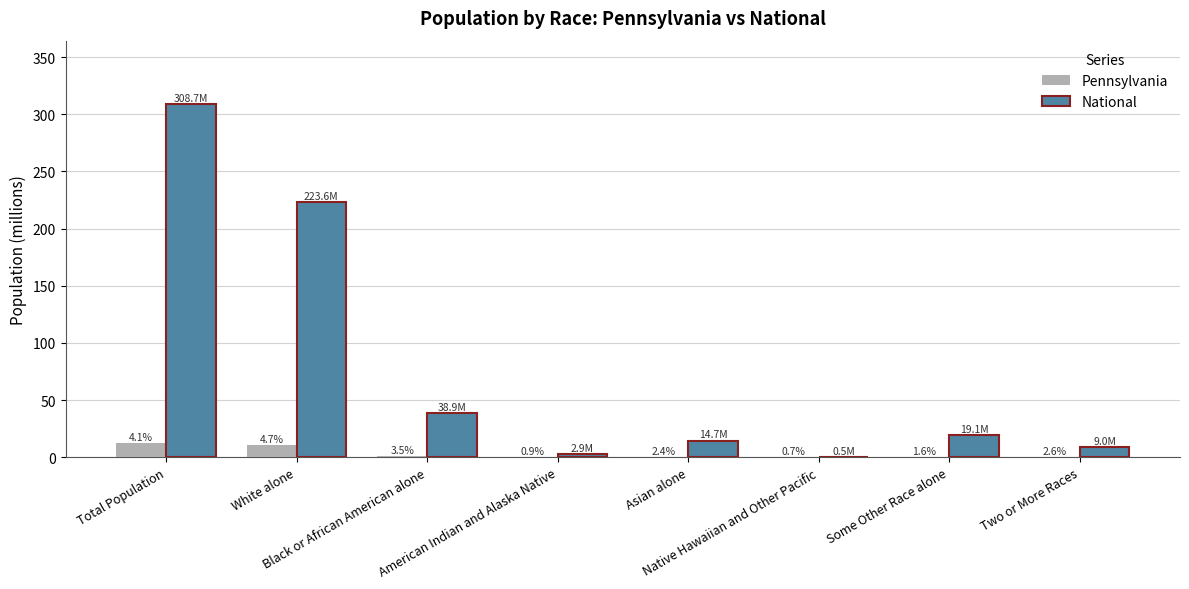

Does the chart contain stacked bars?

No